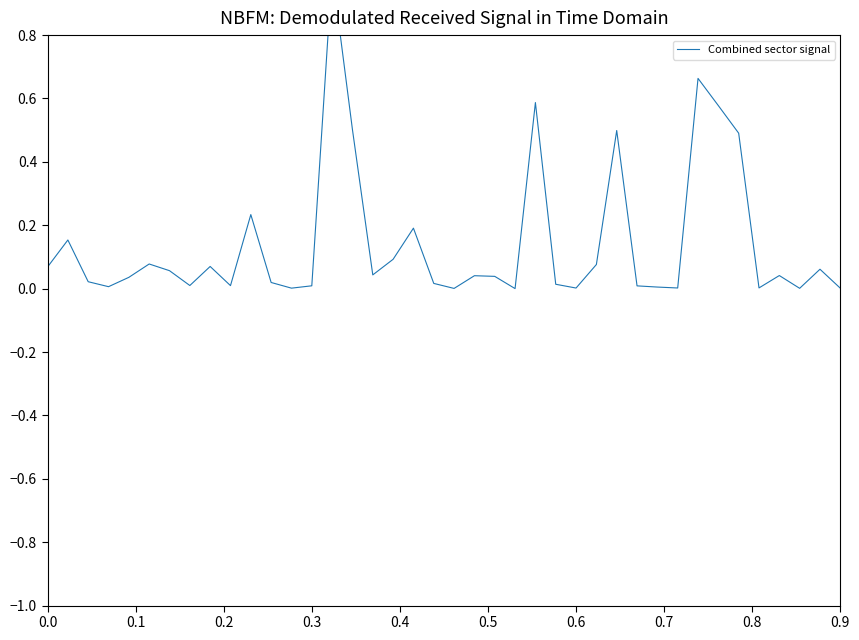

The value at 0.3 is 0.0. True or false?

True